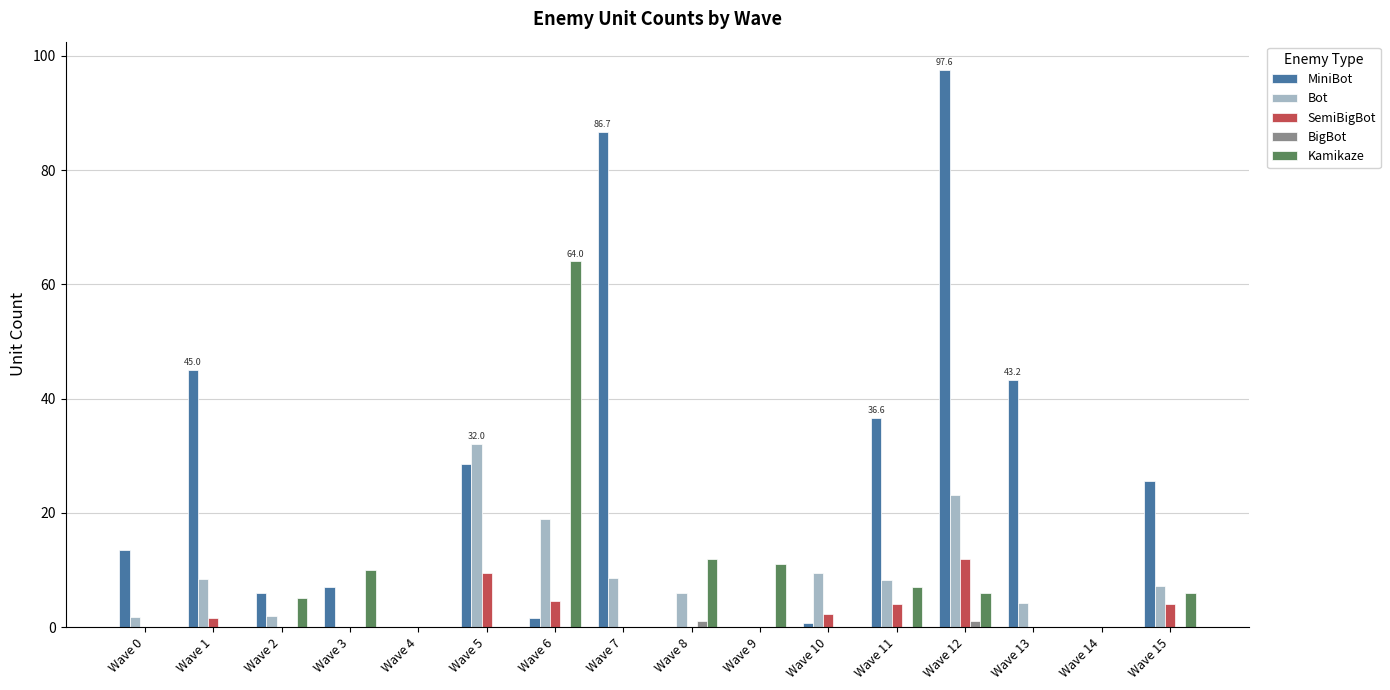

Which series changed the most between Wave 10 and Wave 15?

MiniBot